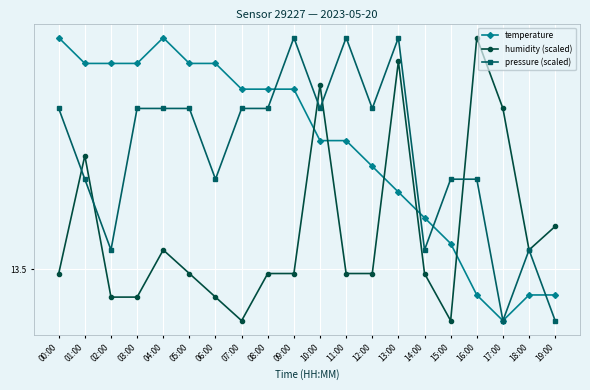

What are all the series names shown in the legend?

temperature, humidity (scaled), pressure (scaled)